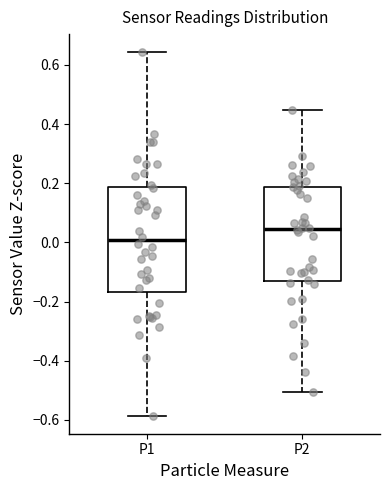

Which box's median line is the highest?

P2